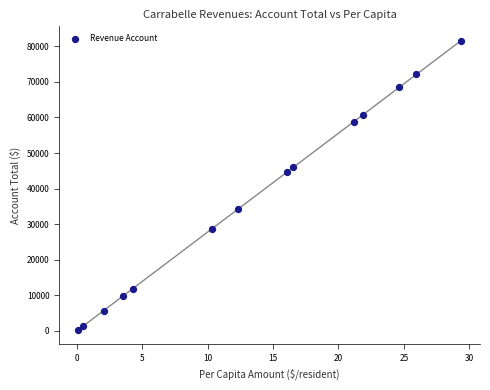

What is the range of Y values (max minus min)?

81238